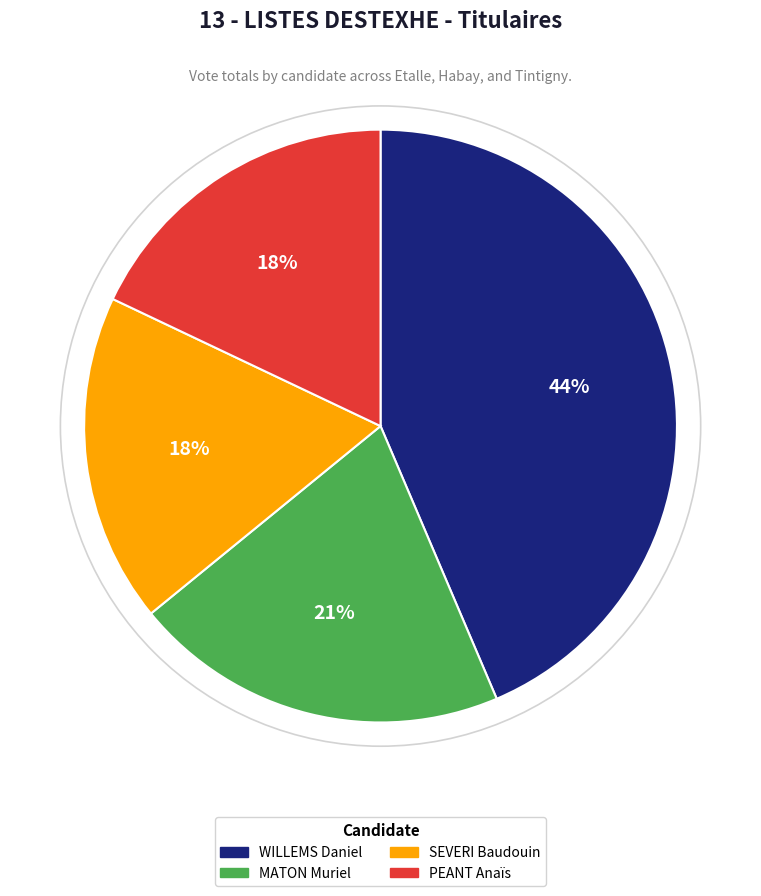

How many segments does this pie chart have?

4